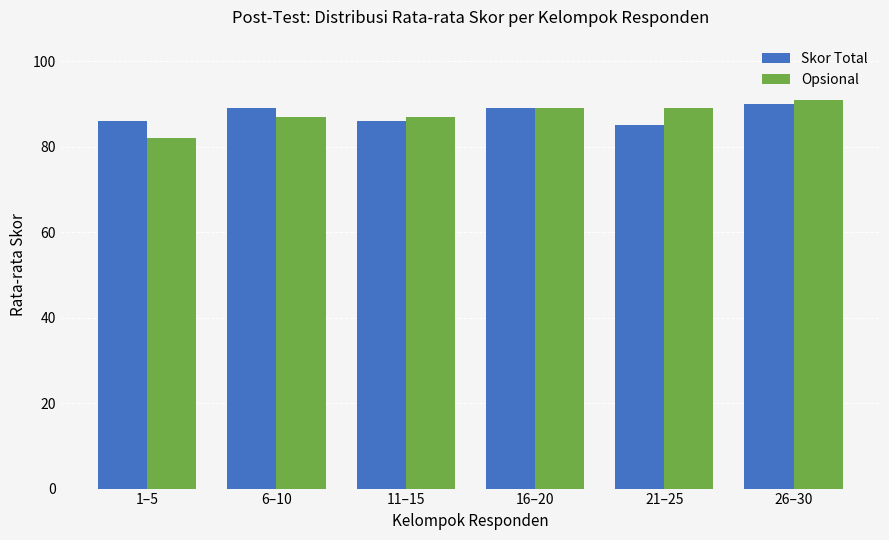

What is the total value across all series at 6–10?

176